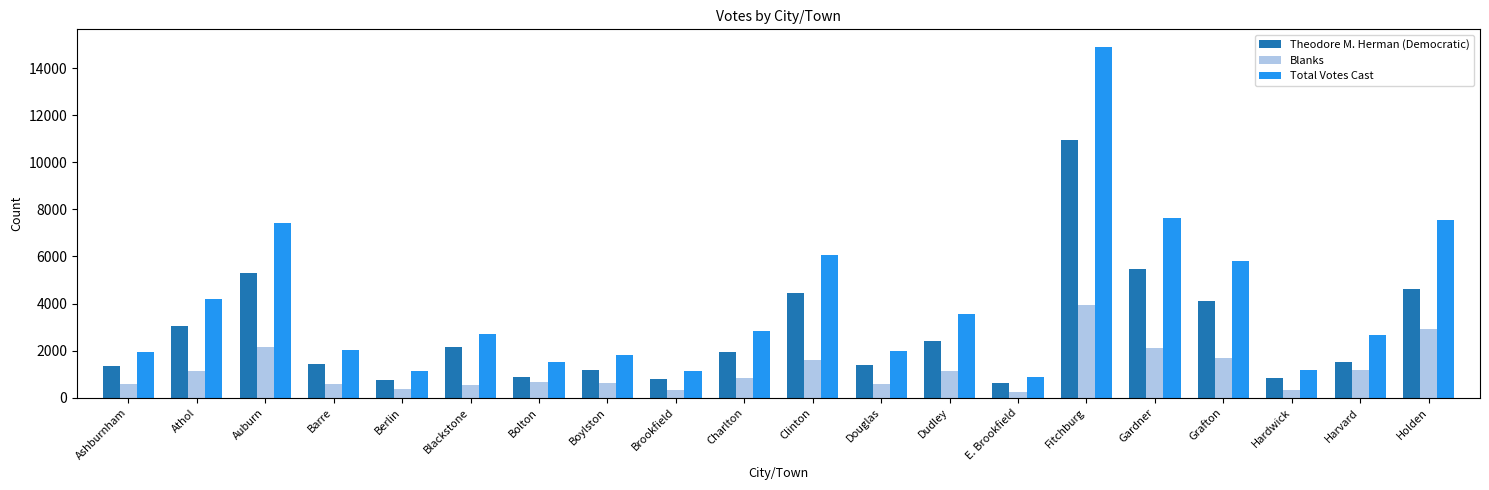

How many bars are there in each group?

3